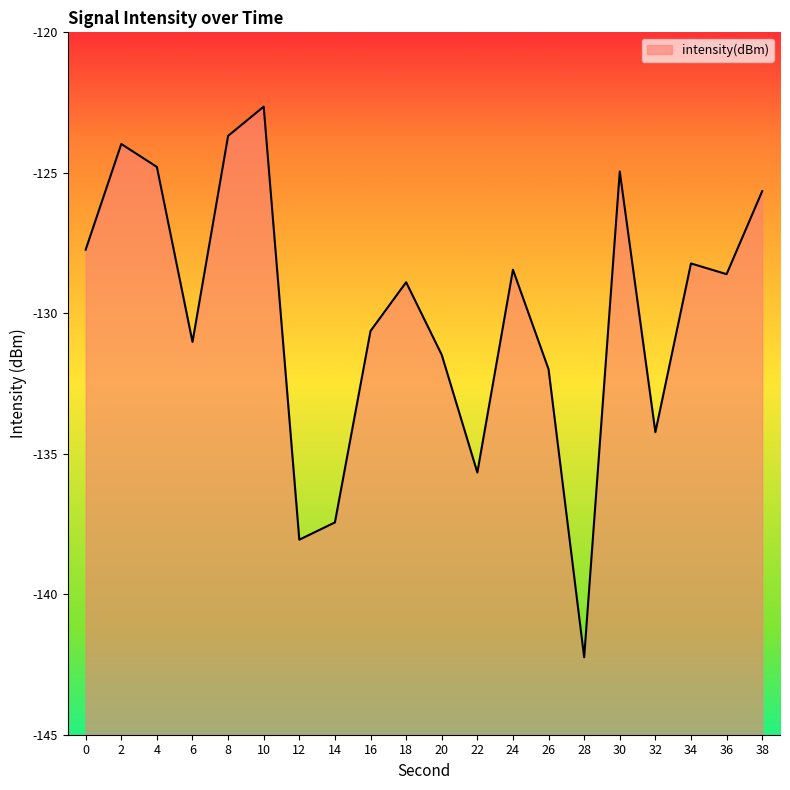

Reading left to right, transcribe all the data shown in this chart.

-127.7	-124.0	-124.8	-131.0	-123.7	-122.6	-138.1	-137.4	-130.6	-128.9	-131.5	-135.7	-128.4	-132.0	-142.2	-125.0	-134.2	-128.2	-128.6	-125.7